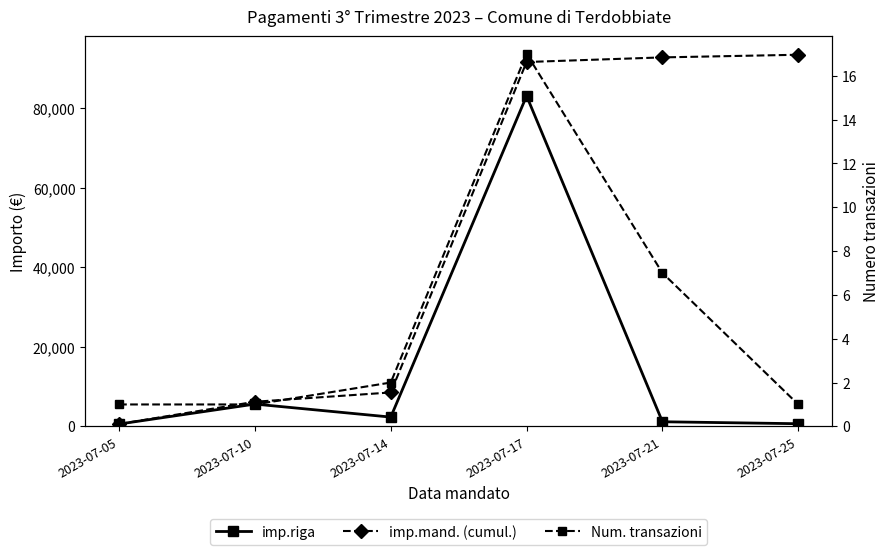

True or false: imp.riga and imp.mand. (cumul.) intersect in this chart.

False